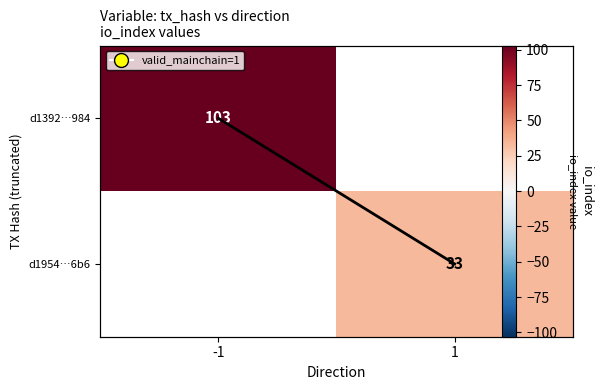

The value of d1954…6b6 at 1 is 33.0. True or false?

True